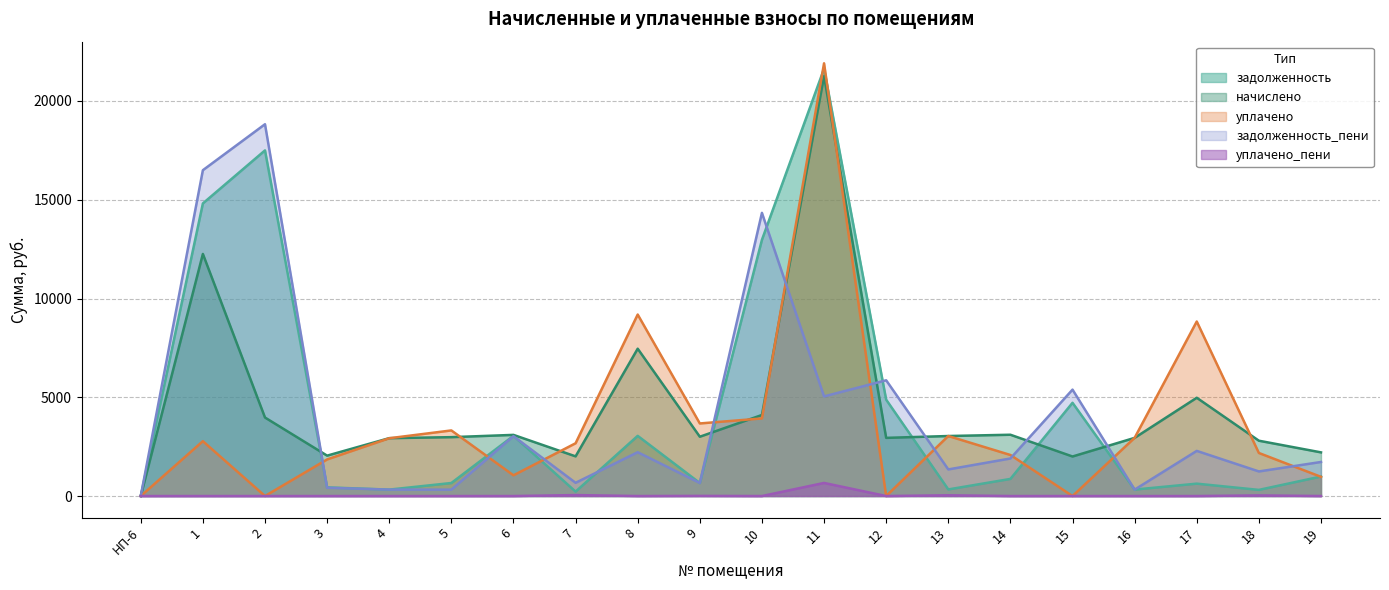

How many categories are shown in the chart?

20